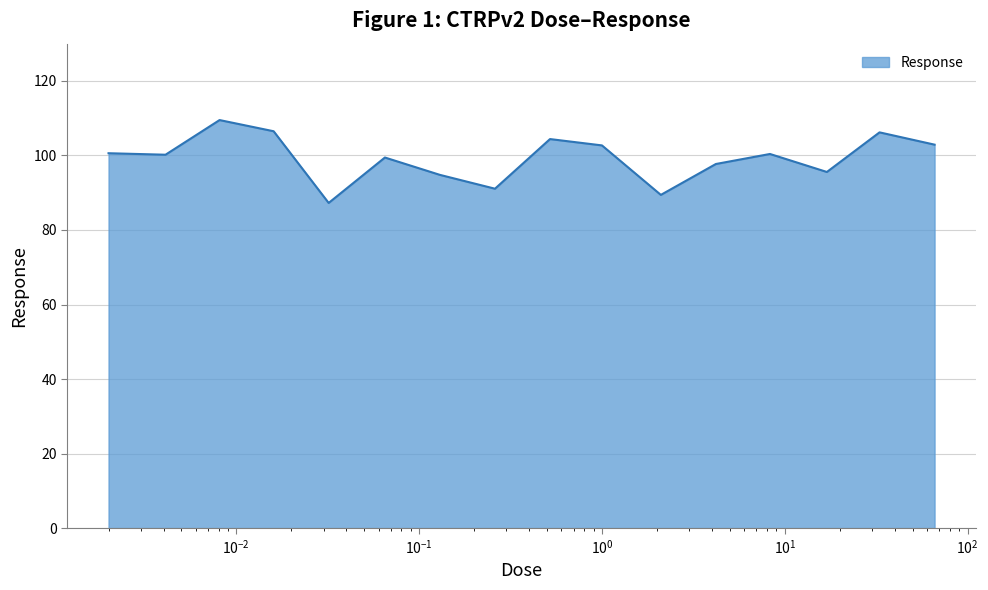

What is the difference between the maximum and minimum values?

22.2